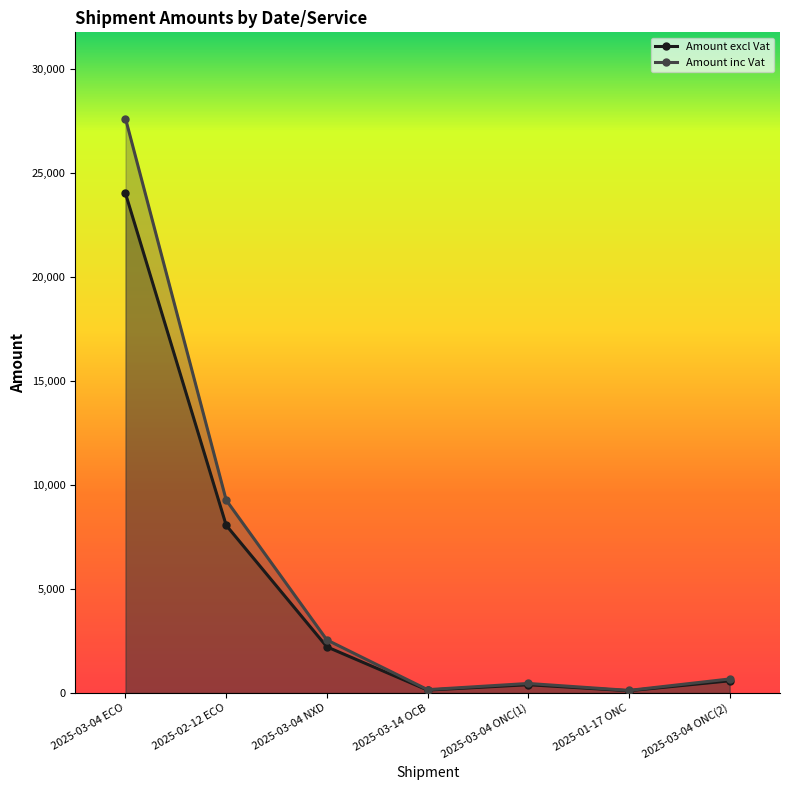

True or false: Amount inc Vat has a value of 2550.7 at 2025-03-04 NXD.

True